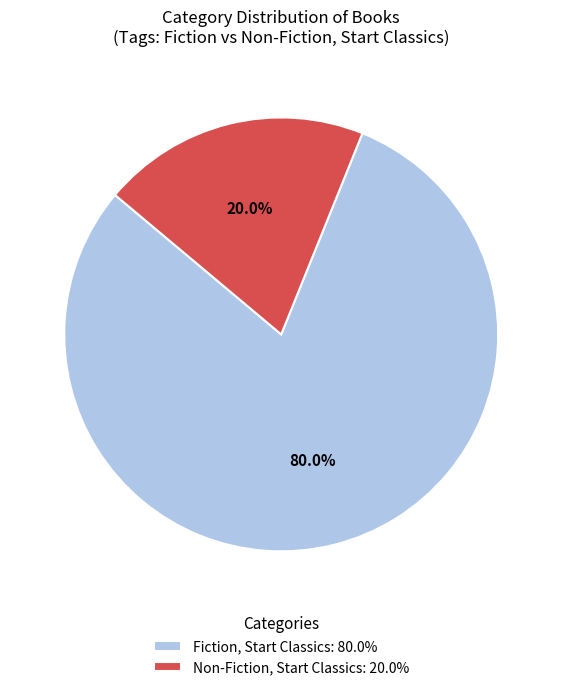

To the nearest percent, what is the average slice percentage?

50%